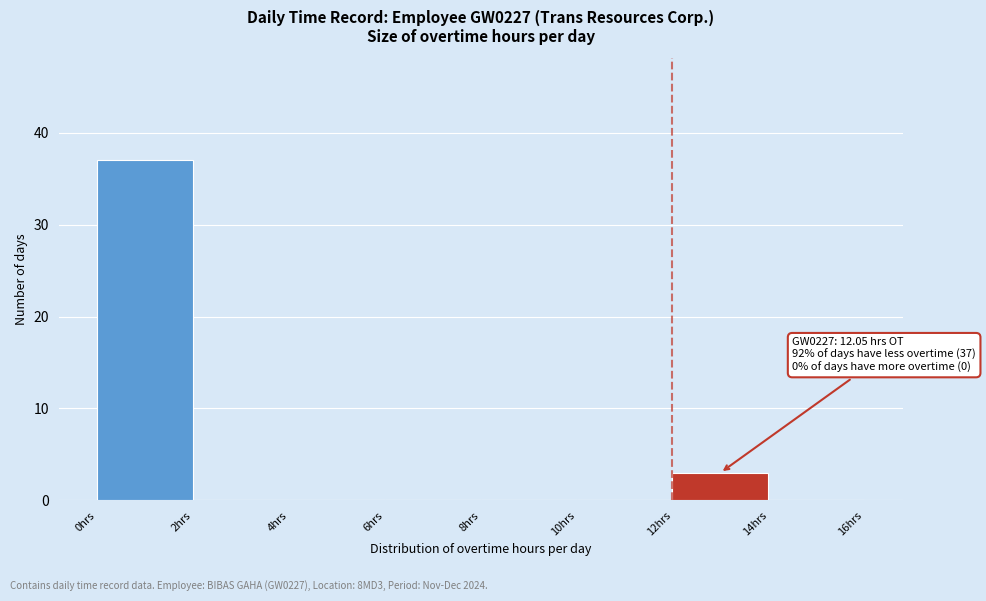

Which range on the x-axis has the tallest bar?

0 to 2